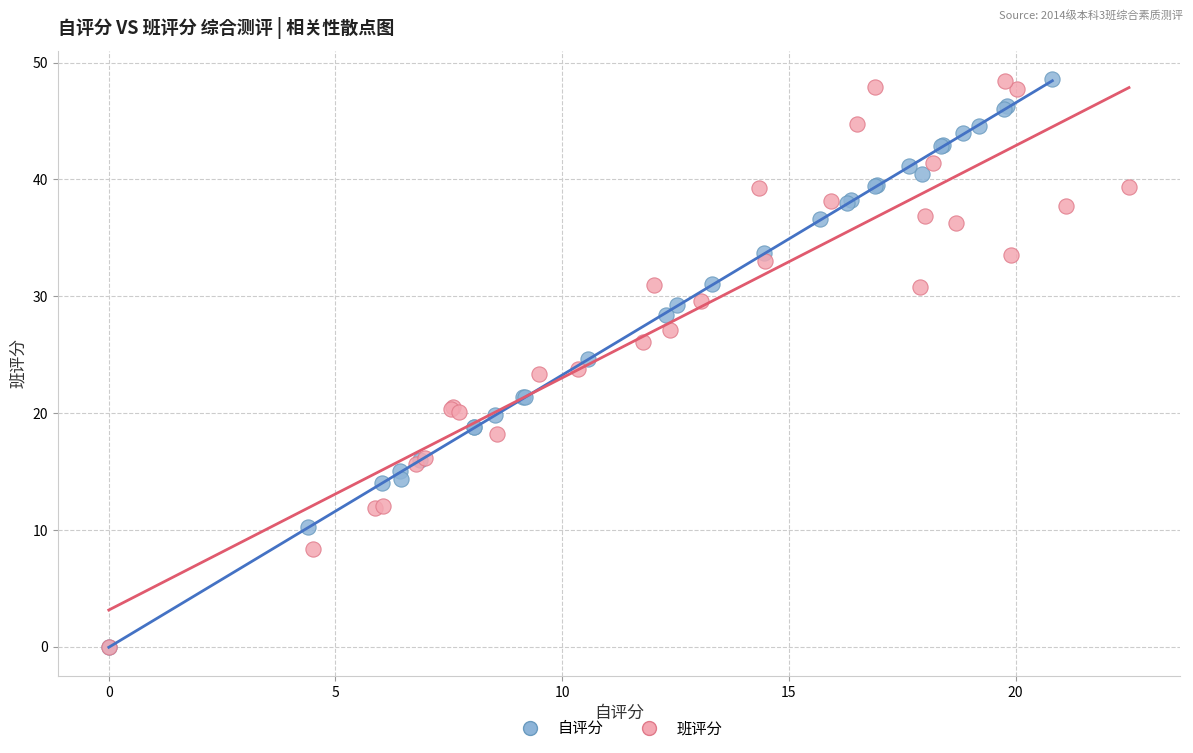

What are all the series names shown in the legend?

自评分, 班评分